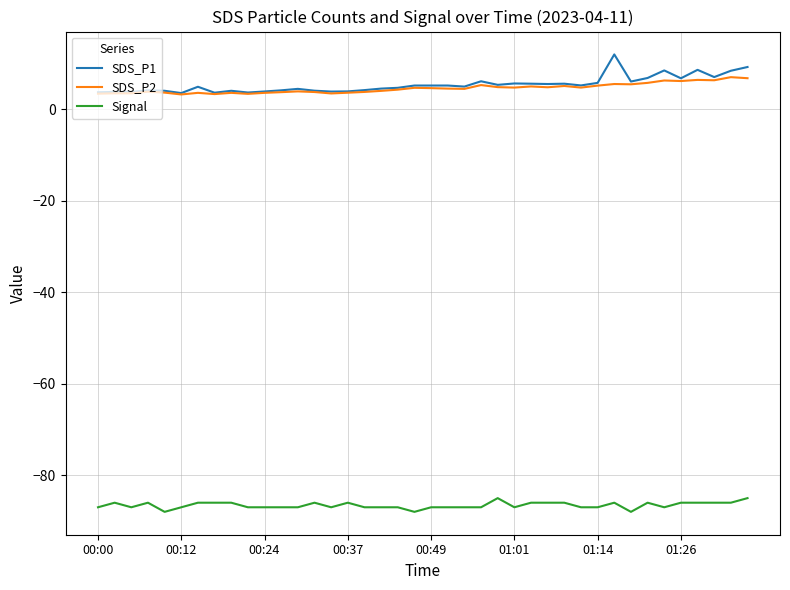

What is the maximum value shown in the chart?

12.0